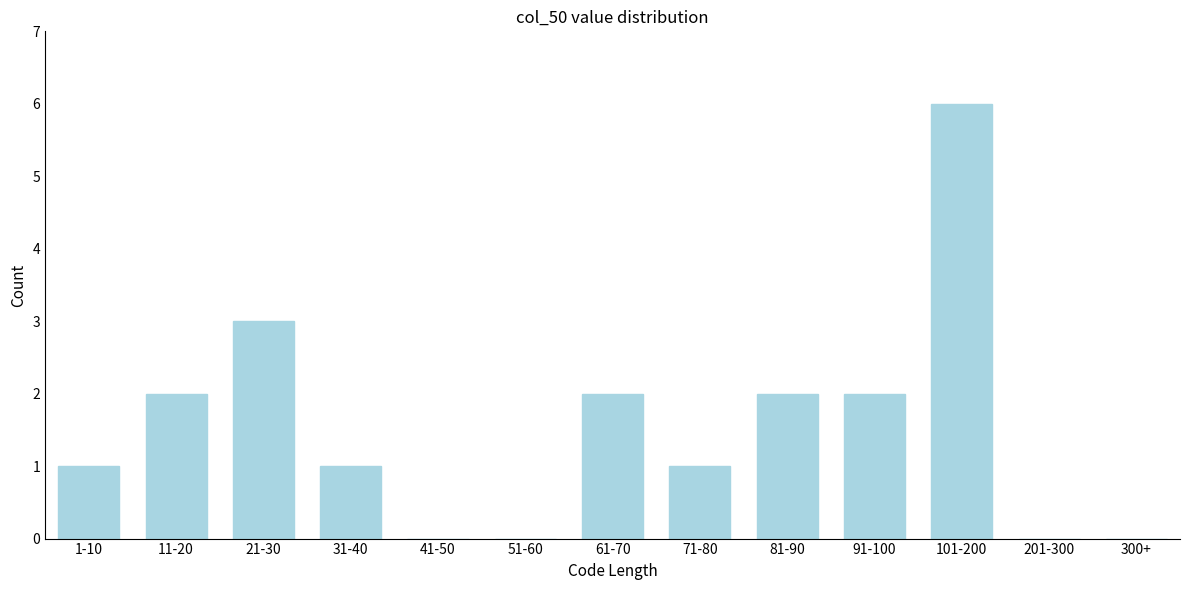

Reading left to right, extract all data points from this chart.

1-10=1	11-20=2	21-30=3	31-40=1	41-50=0	51-60=0	61-70=2	71-80=1	81-90=2	91-100=2	101-200=6	201-300=0	300+=0